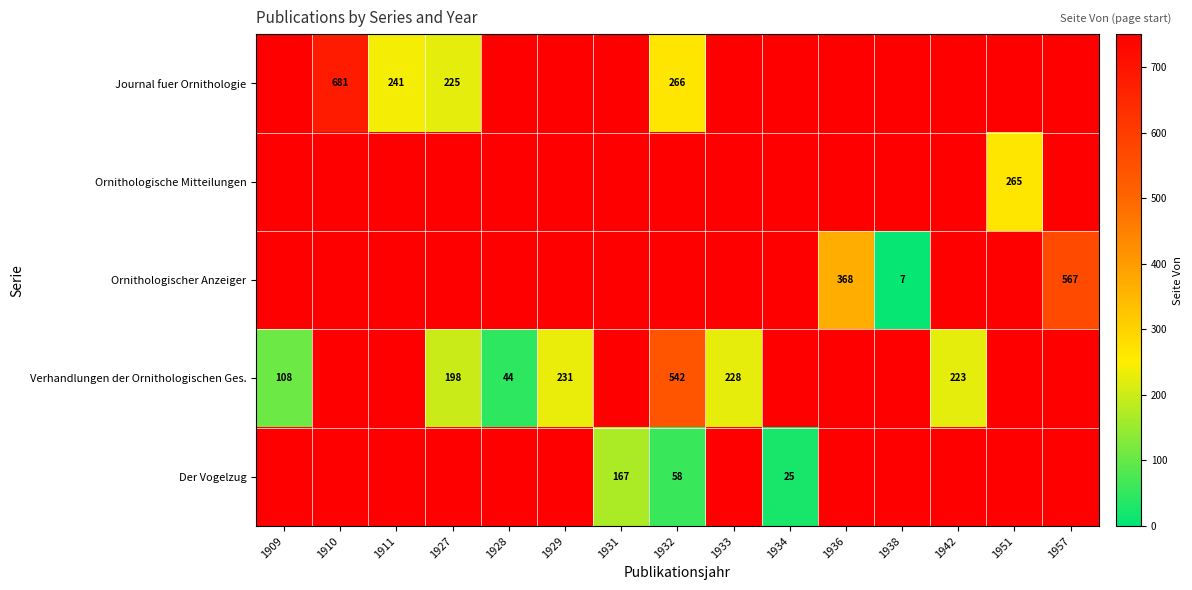

Which has a higher value, 1957 or 1942?

1942